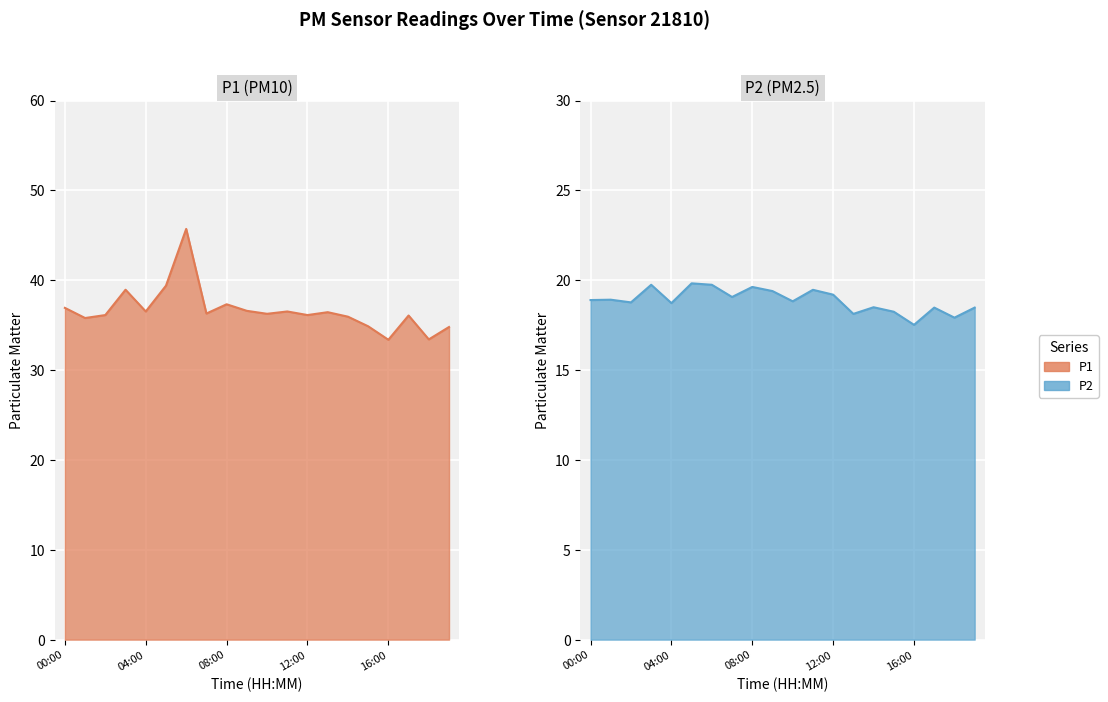

True or false: P2 line and P1 line intersect in this chart.

False